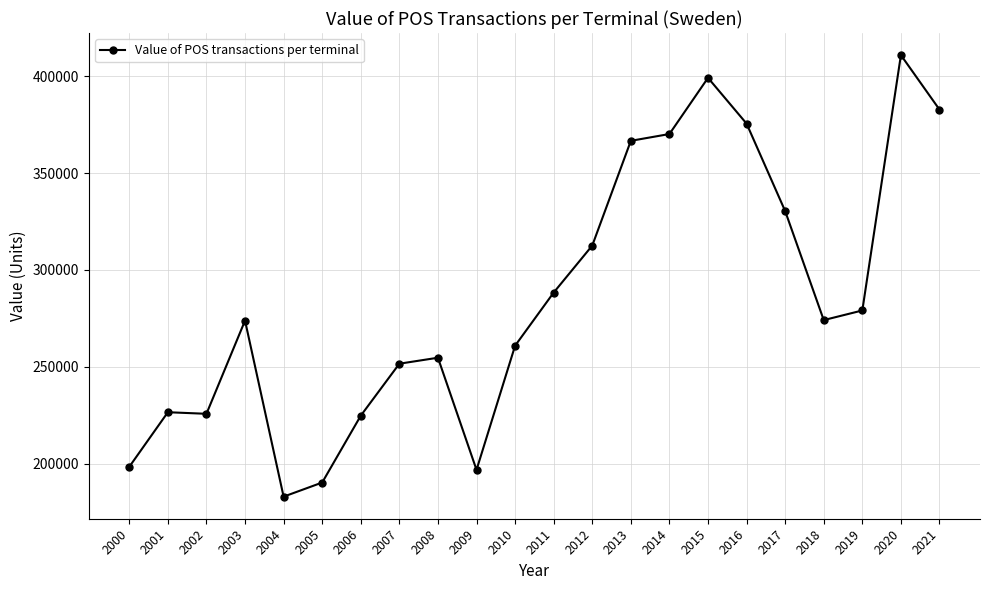

How many data points are less than 274115?

11